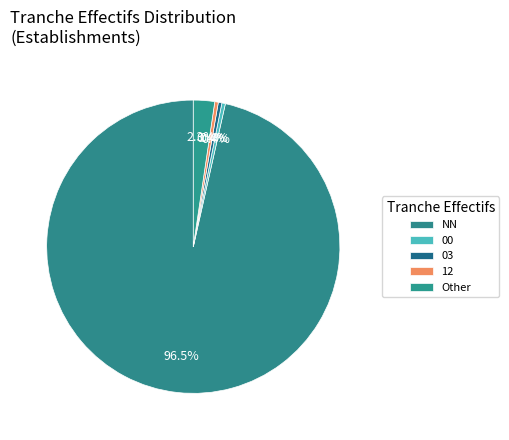

How many slices are in this pie chart?

5